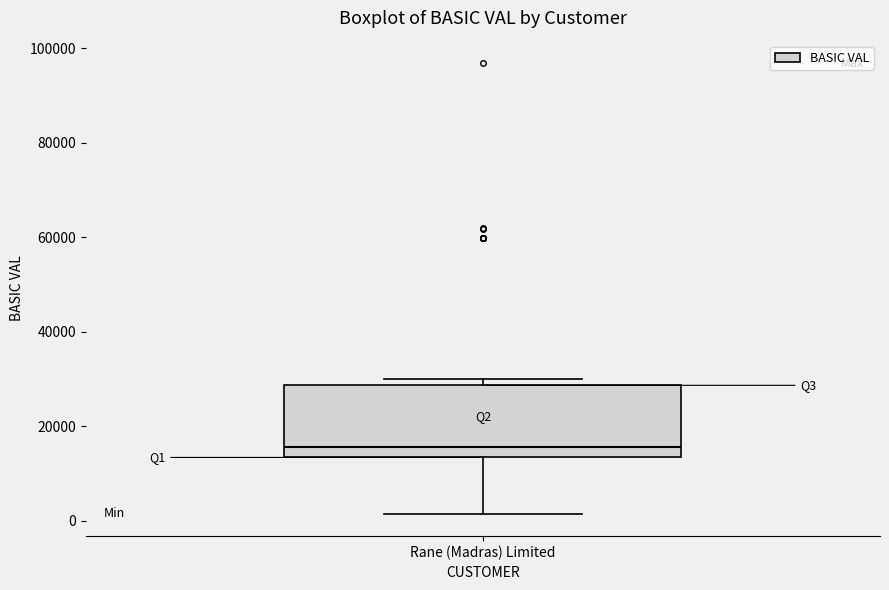

Read this box plot against the y-axis: the position of the median line, the range covered by the box, and the ends of both whiskers. The values are not printed on the chart, so give them approximately, as read against the axis.

median 16000, box 14000 to 28000, whiskers 2000 to 30000